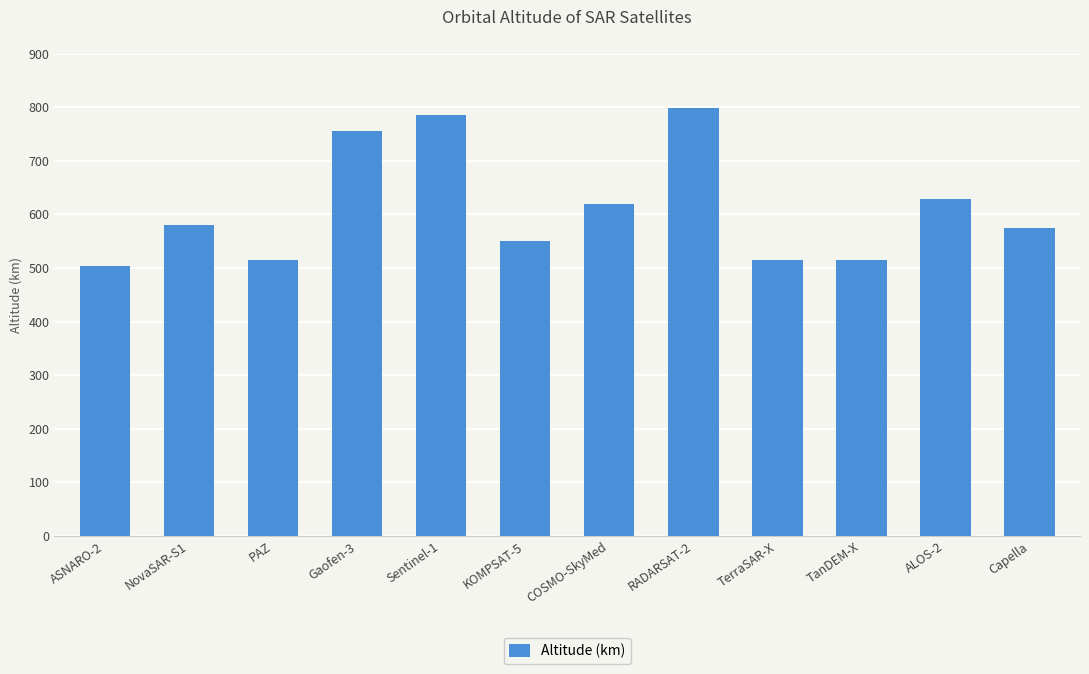

What is the label of the 9th bar from the left?

TerraSAR-X